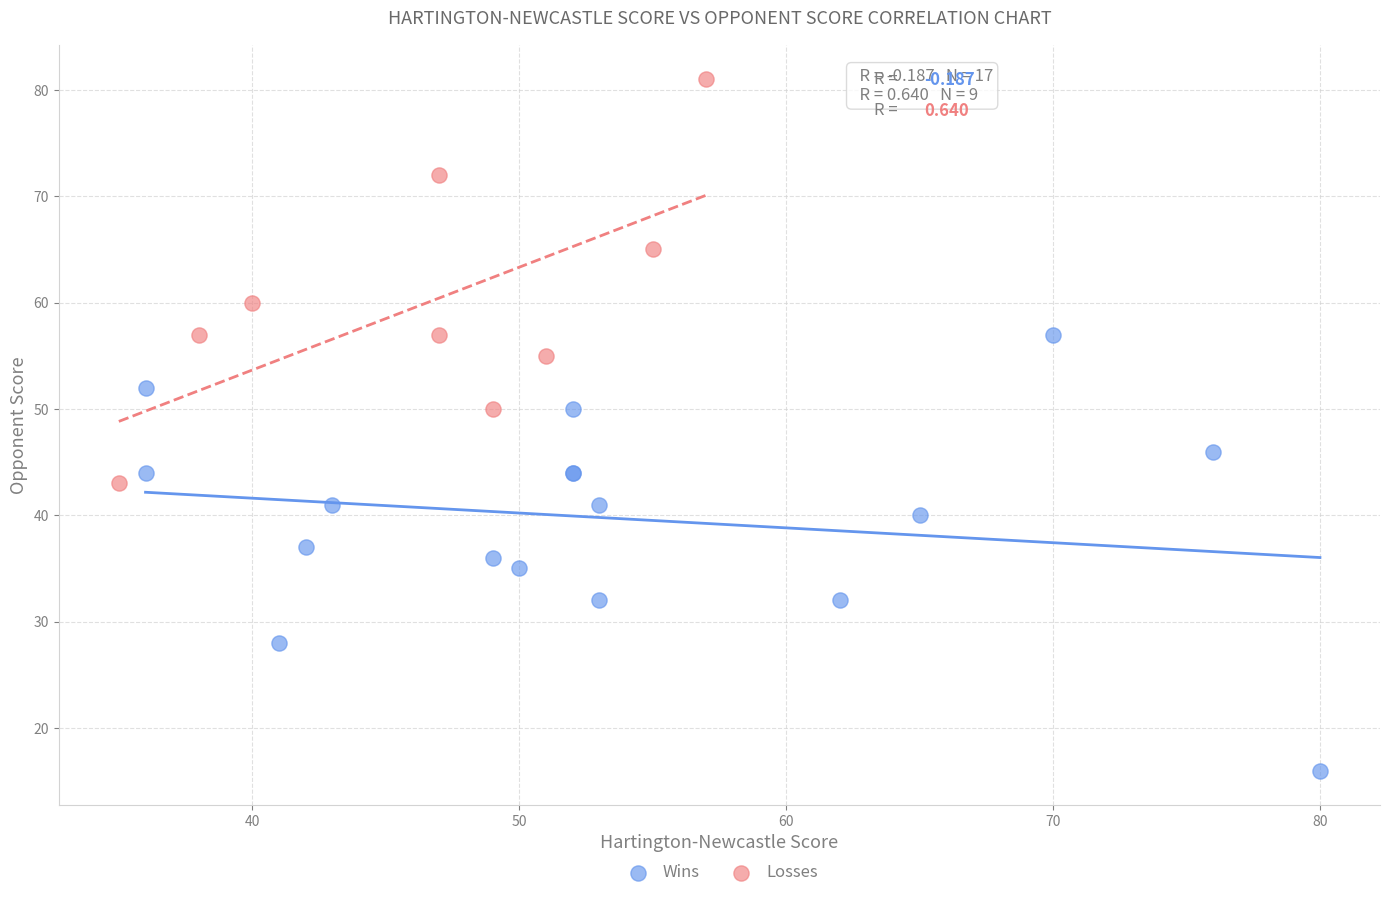

What are all the series names shown in the legend?

Wins, Losses